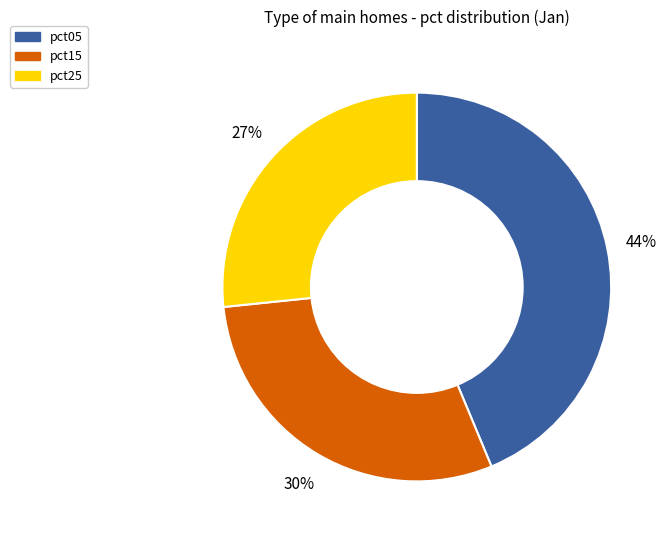

Which slice is the smallest?

pct25